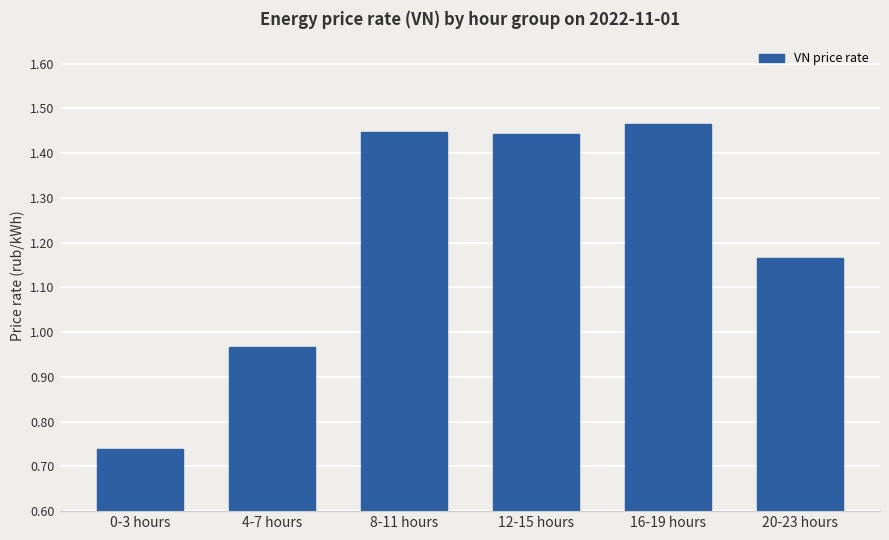

The value at 12-15 hours is 1.9. True or false?

False